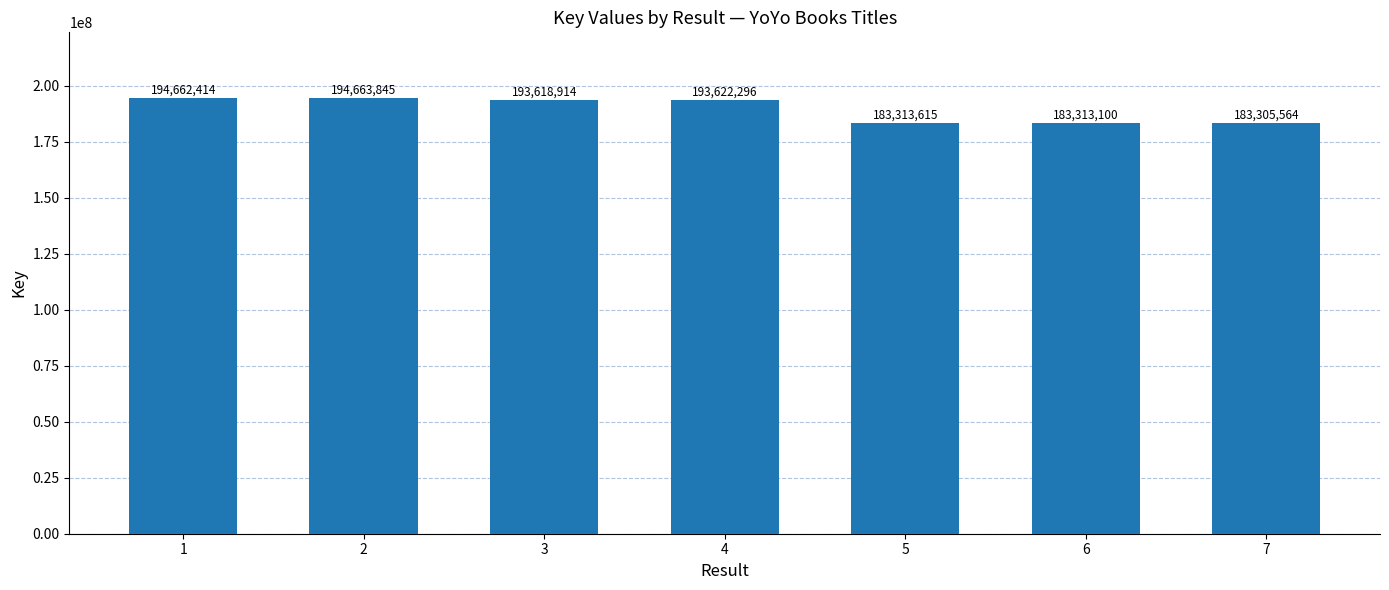

How many distinct data groups are displayed?

1